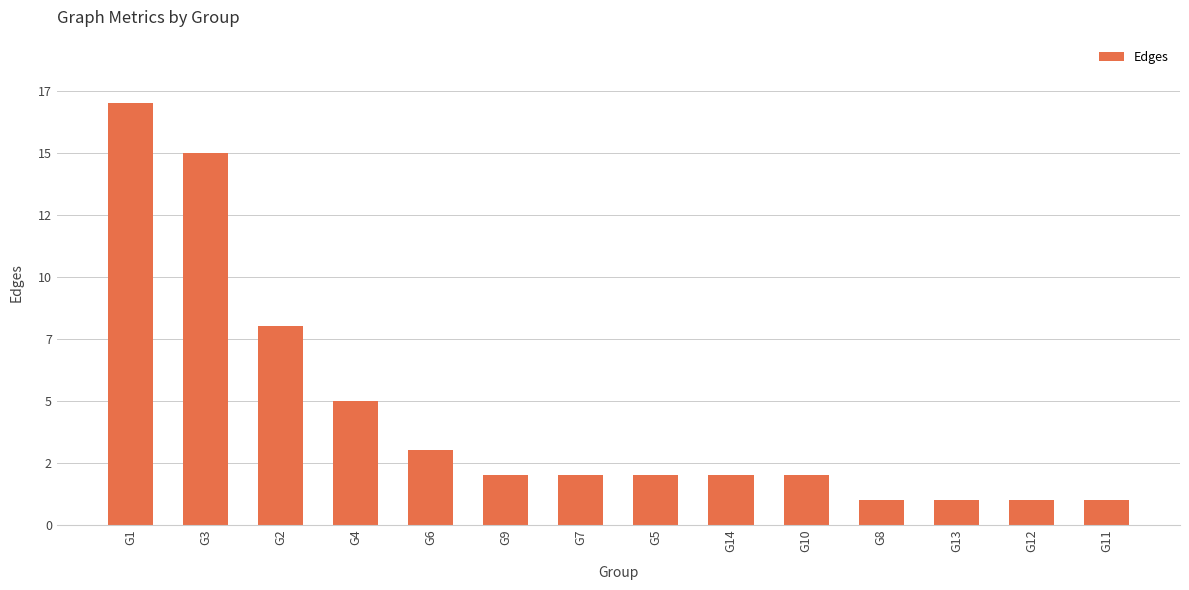

Rank the categories by value from highest to lowest.

G1, G3, G2, G4, G6, G9, G7, G5, G14, G10, G8, G13, G12, G11